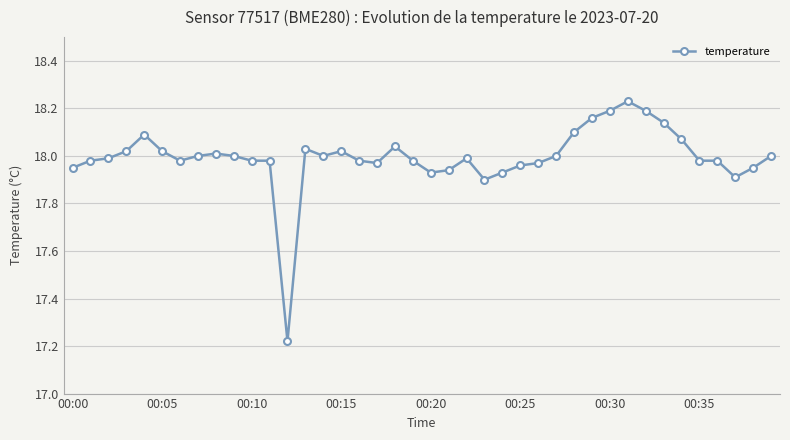

What is the sum of all values?

719.8